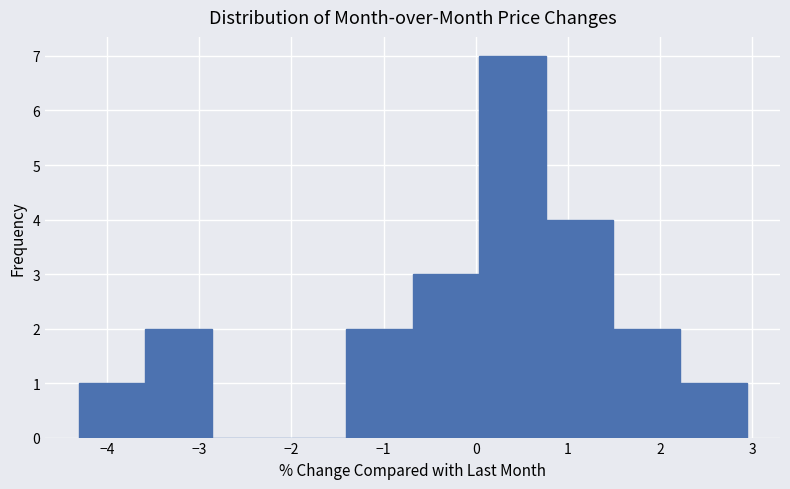

Reading left to right, transcribe this chart: for each bar, give the range it covers on the x-axis and its height. Neither the bar edges nor the heights are printed on the chart, so give them approximately, as read against the axes.

-4.3 to -3.6: 1
-3.6 to -2.9: 2
-2.9 to -2.1: 0
-2.1 to -1.4: 0
-1.4 to -0.7: 2
-0.7 to 0.0: 3
0.0 to 0.8: 7
0.8 to 1.5: 4
1.5 to 2.2: 2
2.2 to 2.9: 1